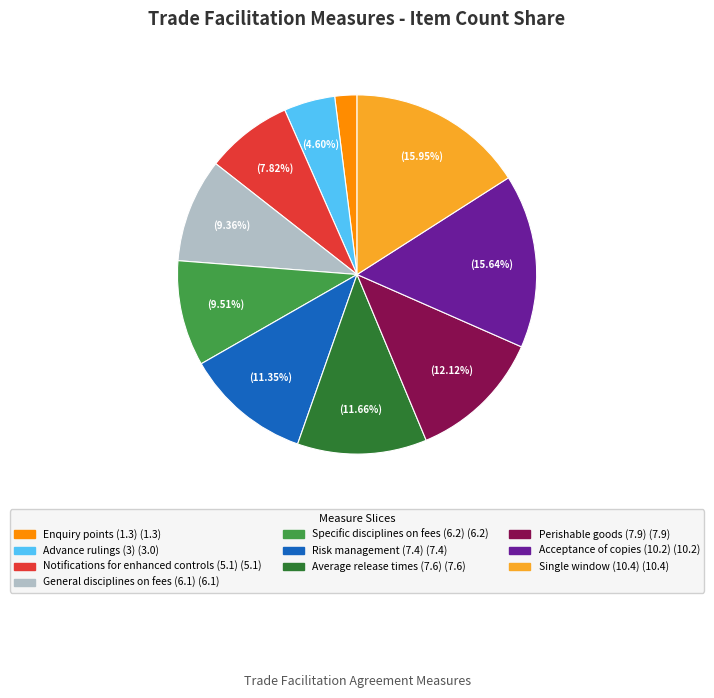

Which slice is the smallest?

Enquiry points (1.3)